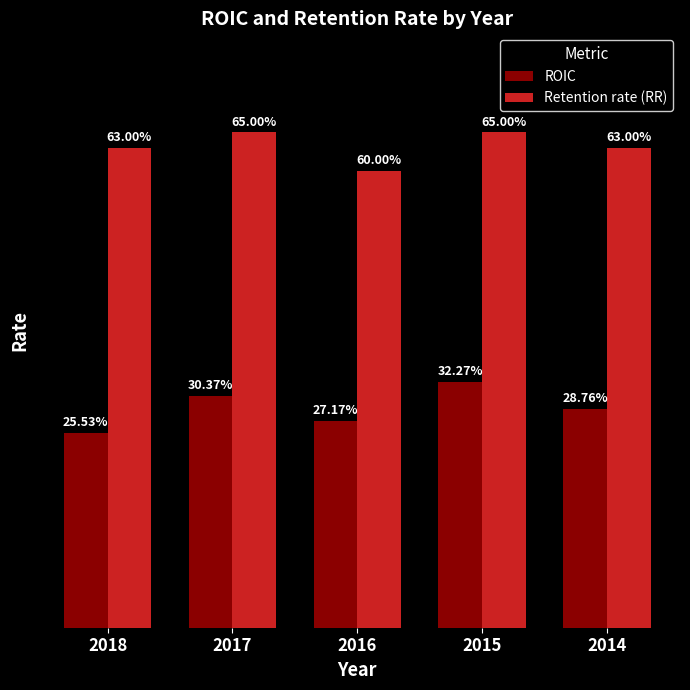

Which series changed the most between 2018 and 2015?

ROIC